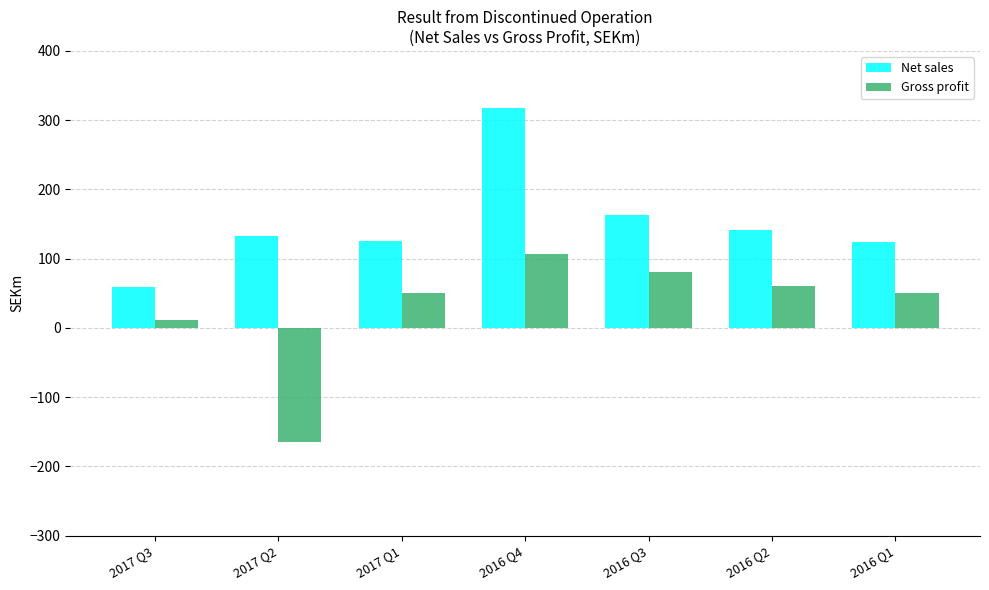

How many positive values does the Gross profit series have?

6